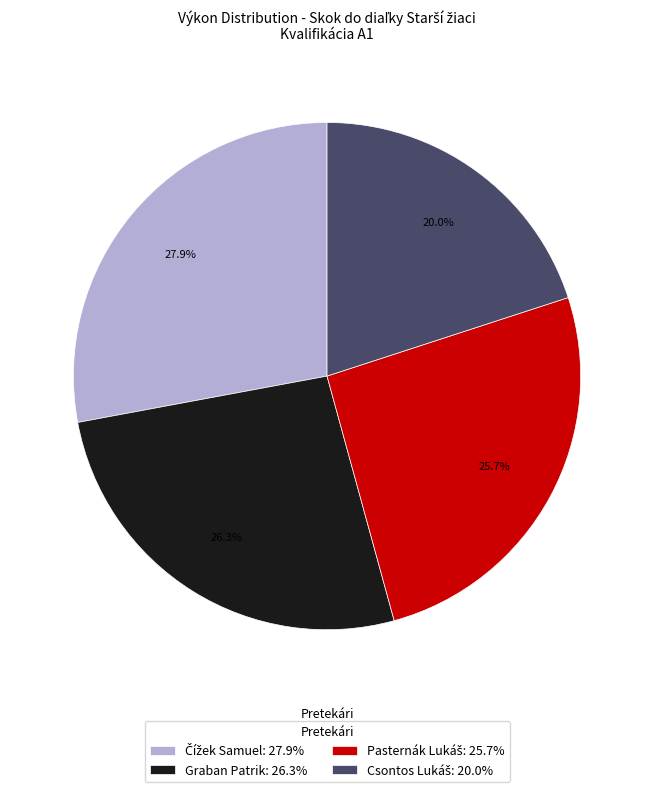

To the nearest percent, what is the difference between the largest and smallest slice percentages?

8%